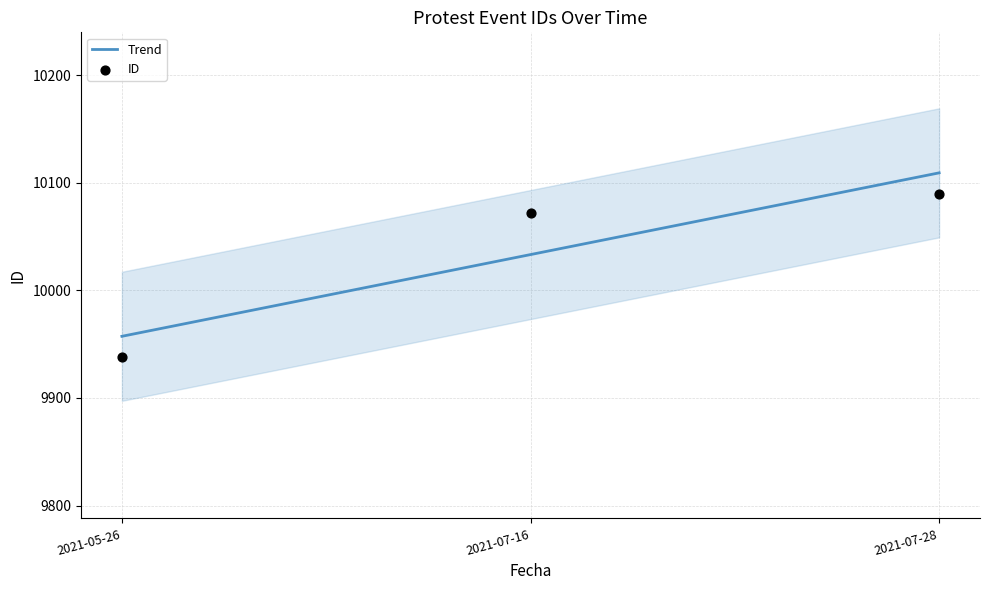

Which has a higher value, 2021-07-28 or 2021-05-26?

2021-07-28